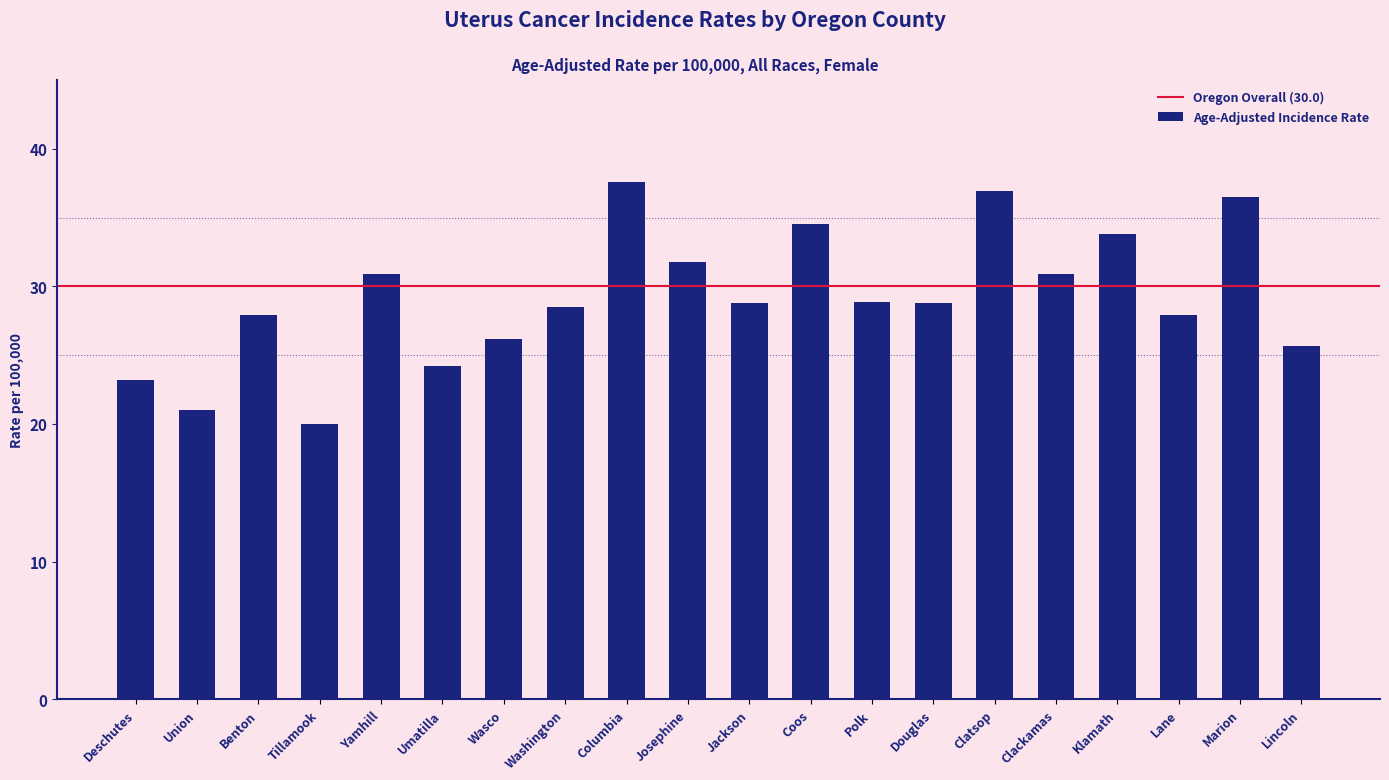

What is the approximate value at Marion?

36.5